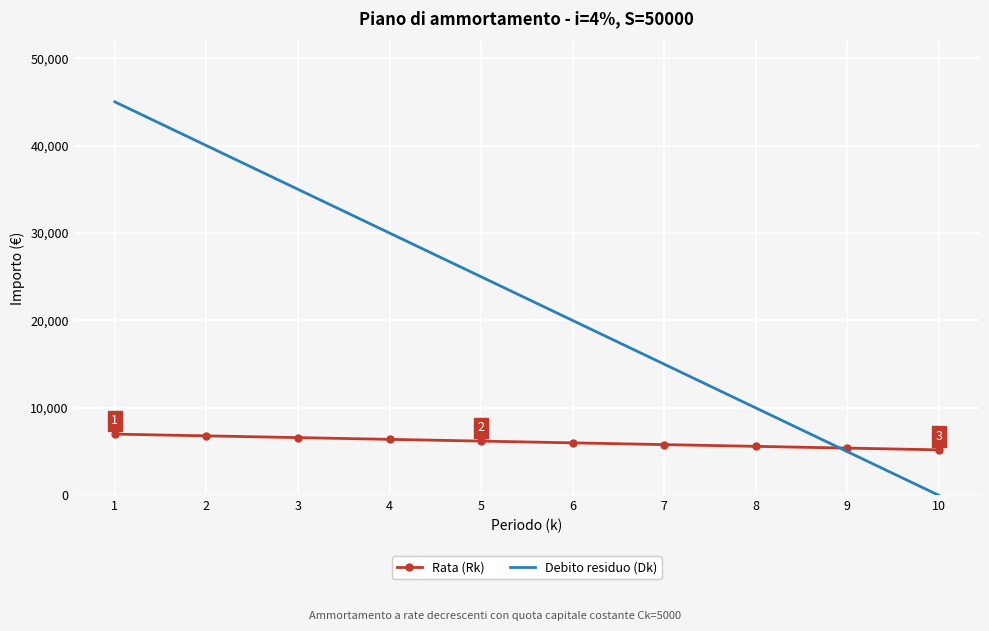

What is the difference between the Rata (Rk) values at 9 and 8?

200